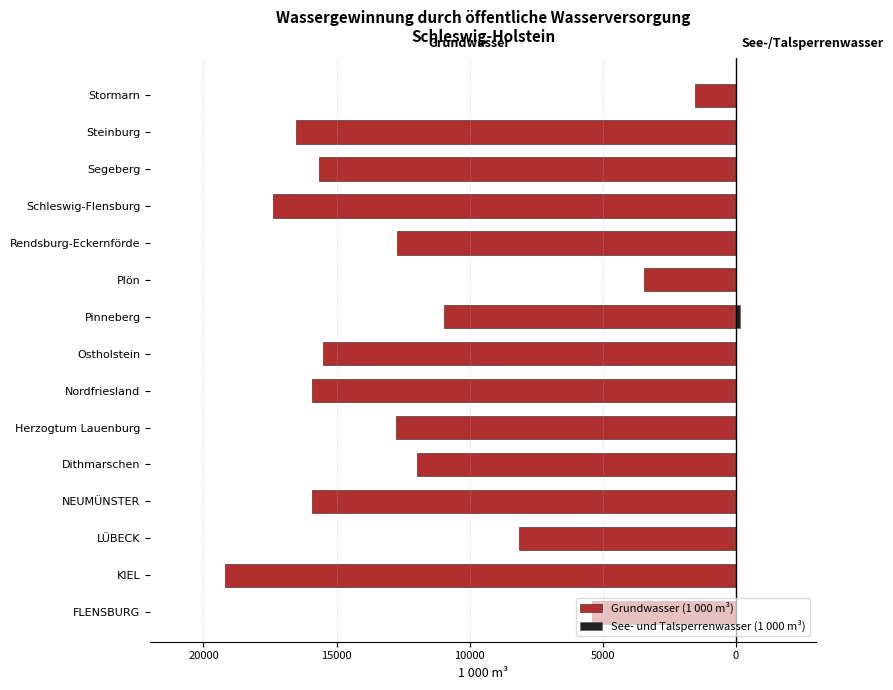

The Grundwasser (1 000 m³) series shows -2178 at FLENSBURG. True or false?

False